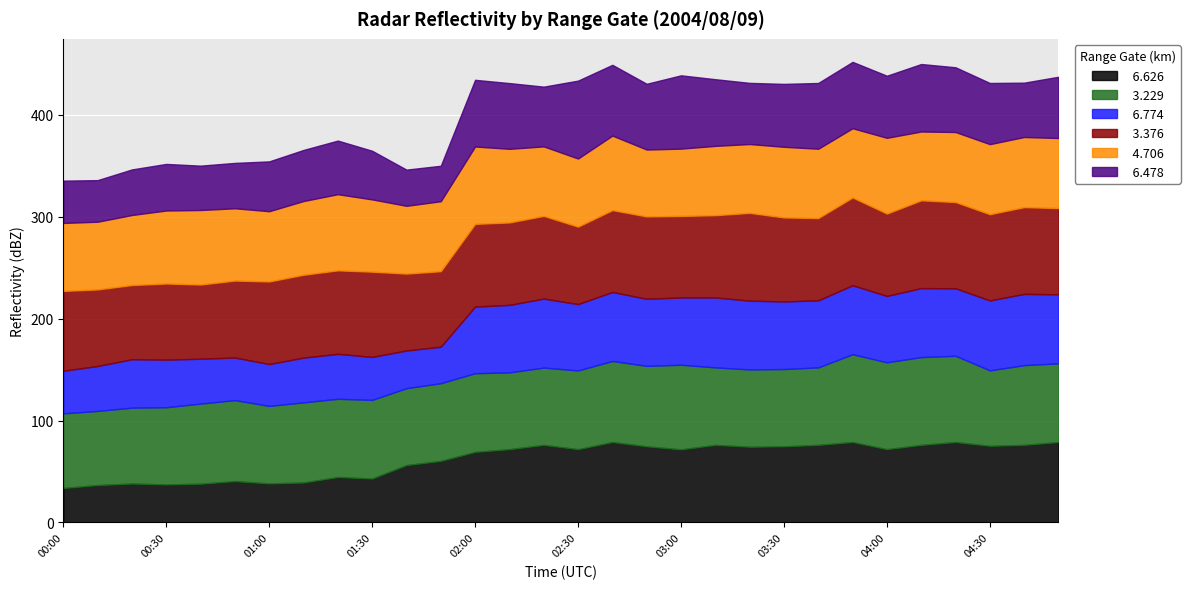

What is the difference between the maximum and minimum values in the   3.229 series?

13.4